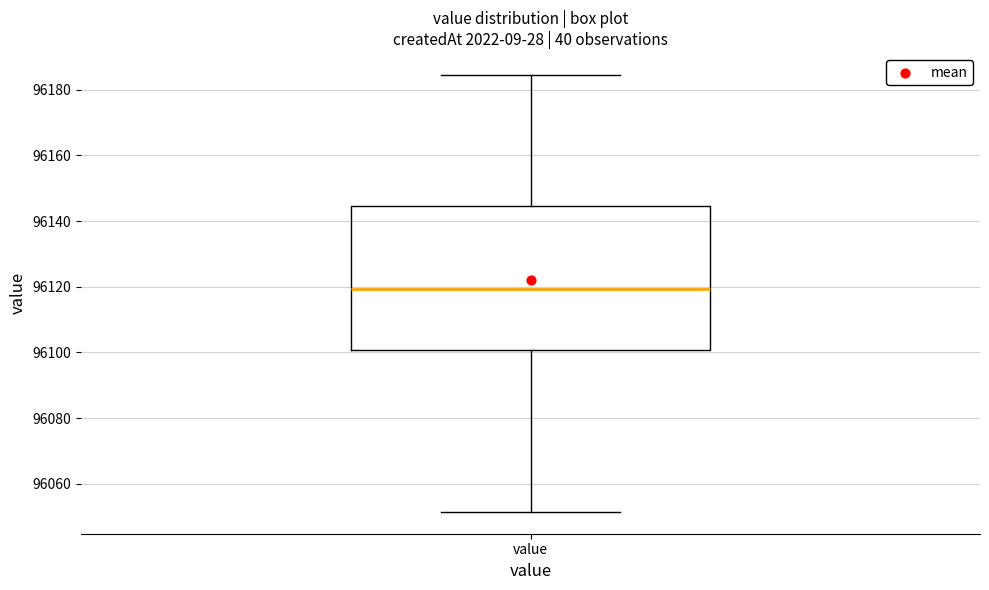

Where does the lower whisker of the box for value end on the y-axis? The values are not printed on the chart, so give them approximately, as read against the axis.

96052